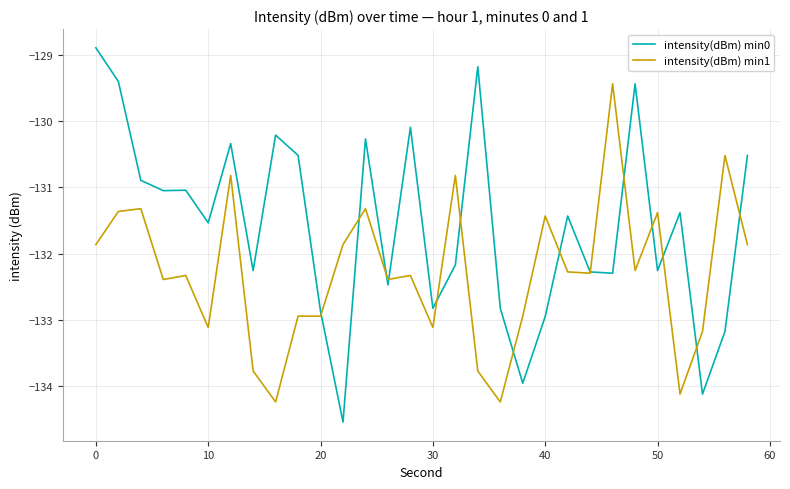

How many times do intensity(dBm) min0 and intensity(dBm) min1 cross each other?

14